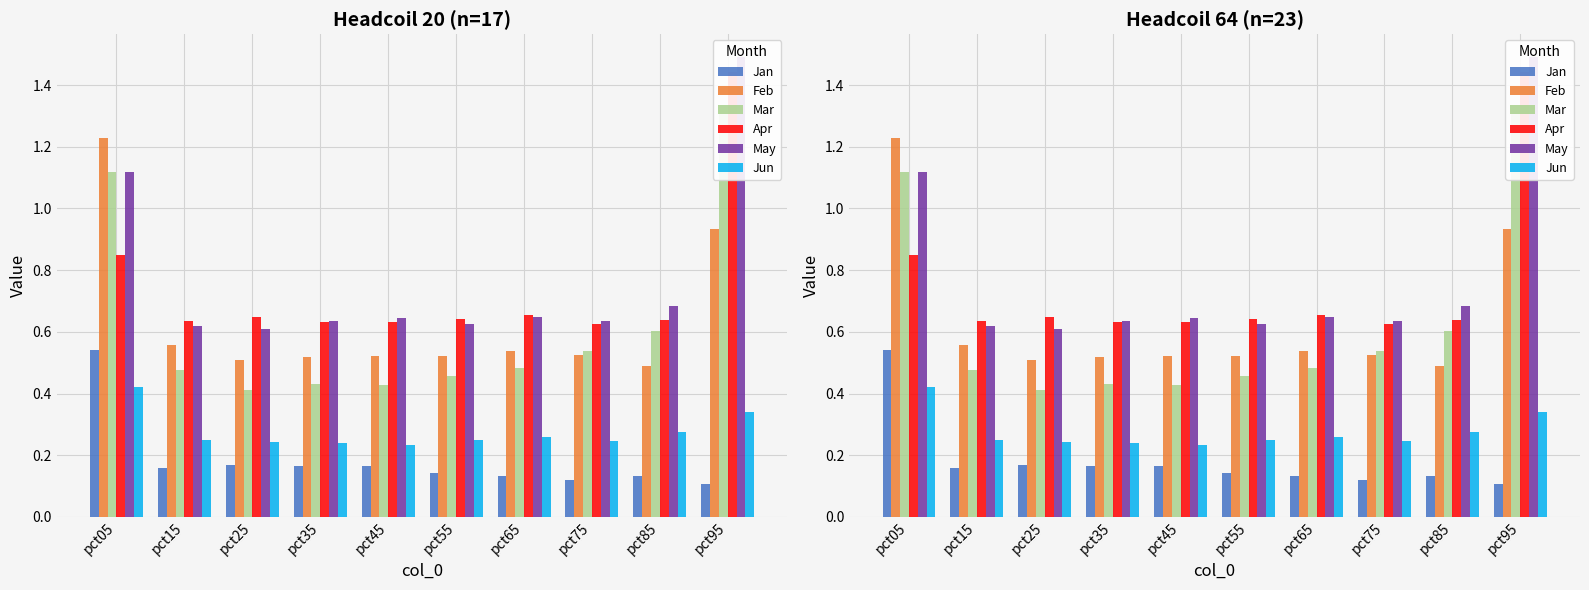

At which label does Feb reach its peak?

pct05